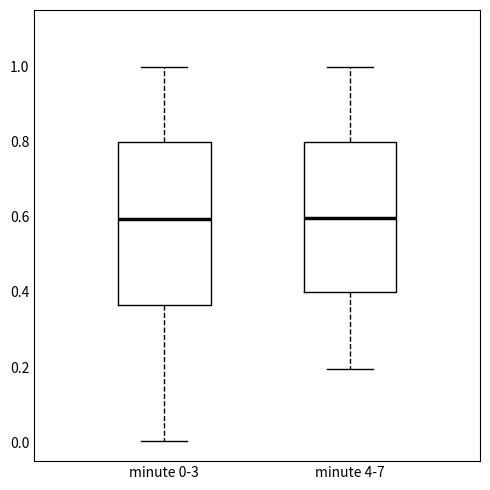

Reading left to right, read every box against the y-axis: the position of its median line, the range the box covers, and the ends of its whiskers. The values are not printed on the chart, so give them approximately, as read against the axis.

minute 0-3: median 0.60, box 0.36 to 0.80, whiskers 0.00 to 1.00
minute 4-7: median 0.60, box 0.40 to 0.80, whiskers 0.20 to 1.00